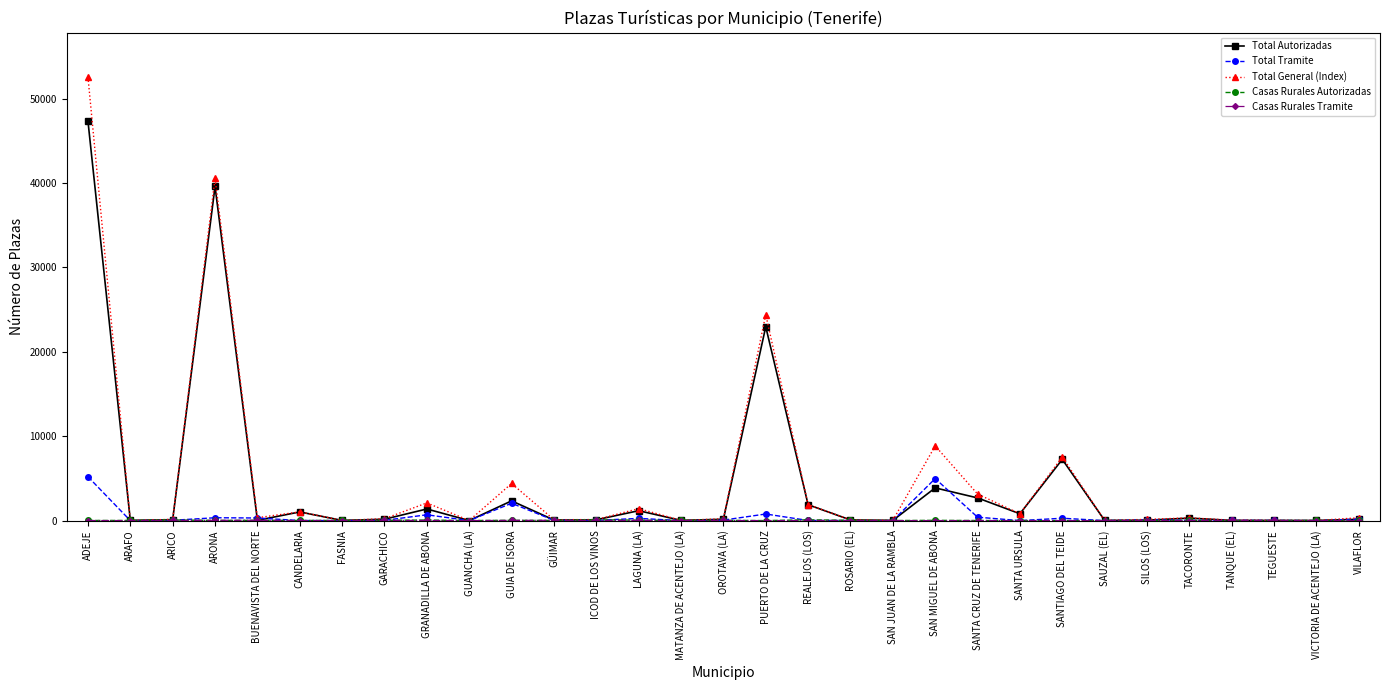

Is the value of Total General (Index) at GRANADILLA DE ABONA greater than the value of Total Tramite at ARAFO?

Yes